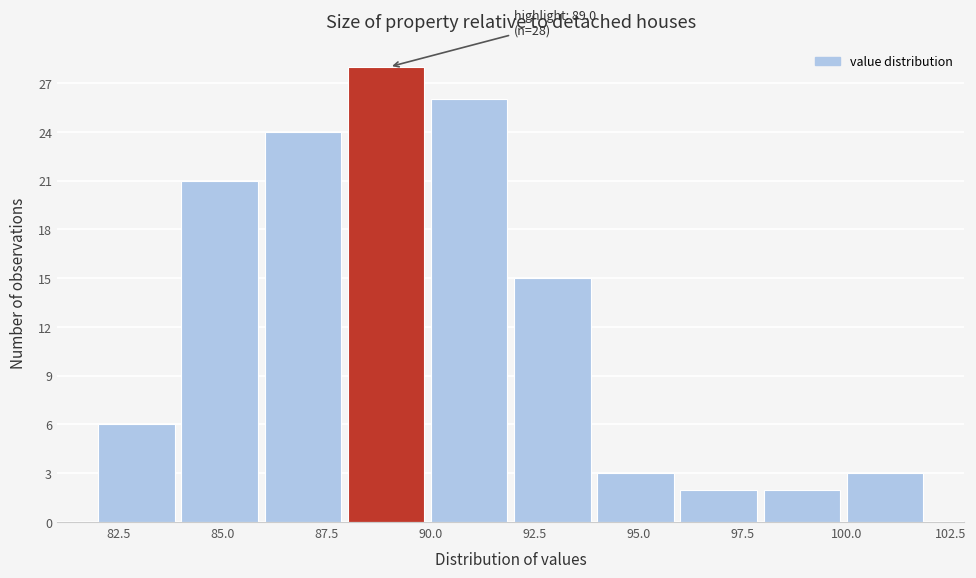

Over which range of the x-axis is the bar tallest?

88 to 90